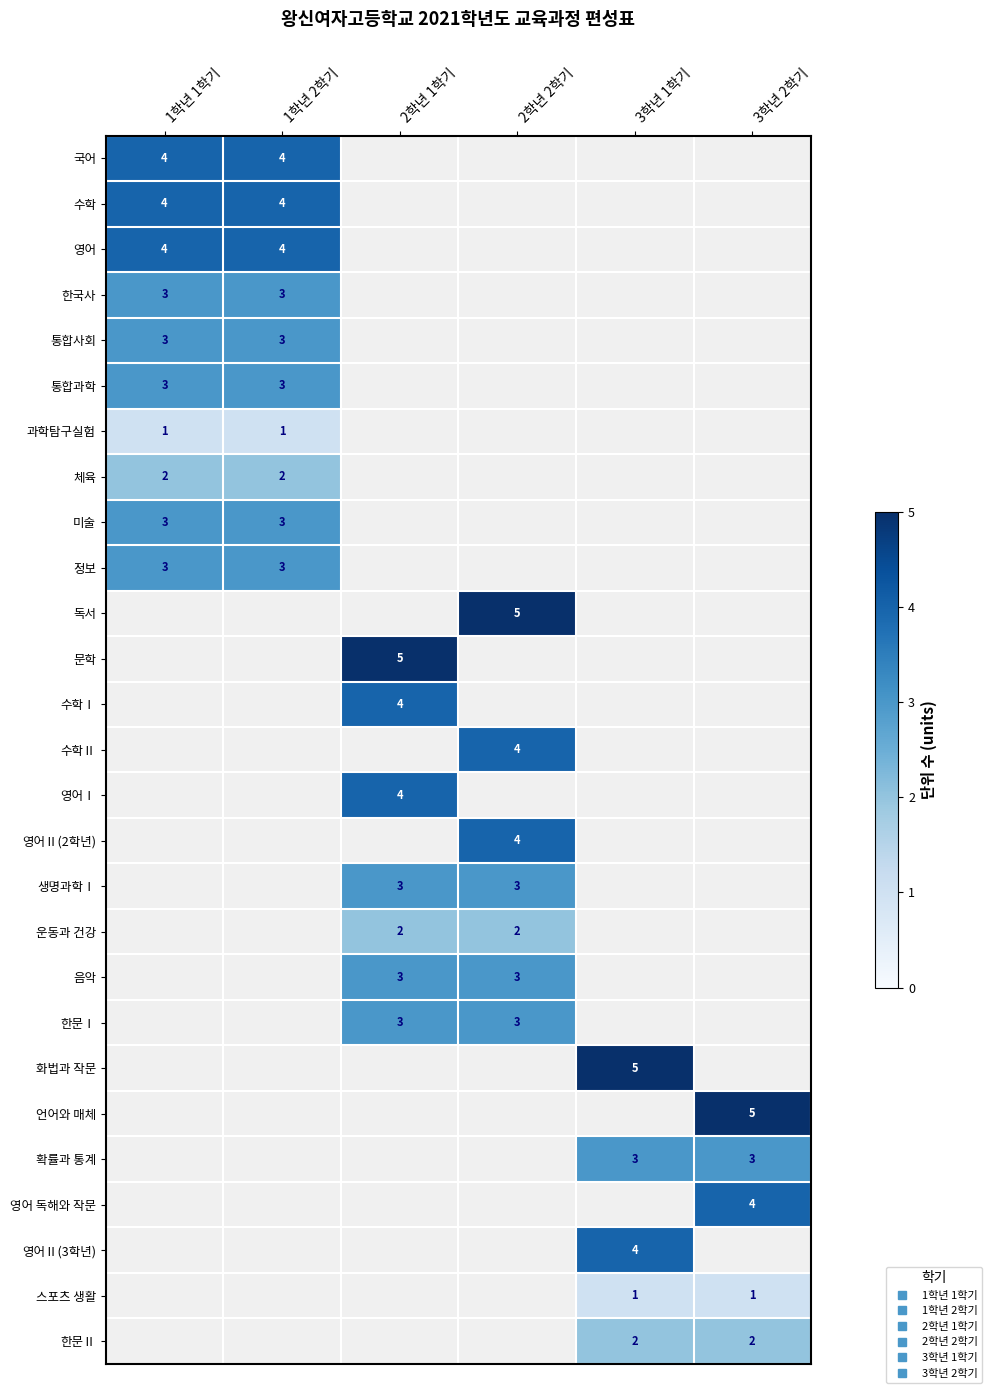

Which category has the lowest value across all series?

1학년 1학기